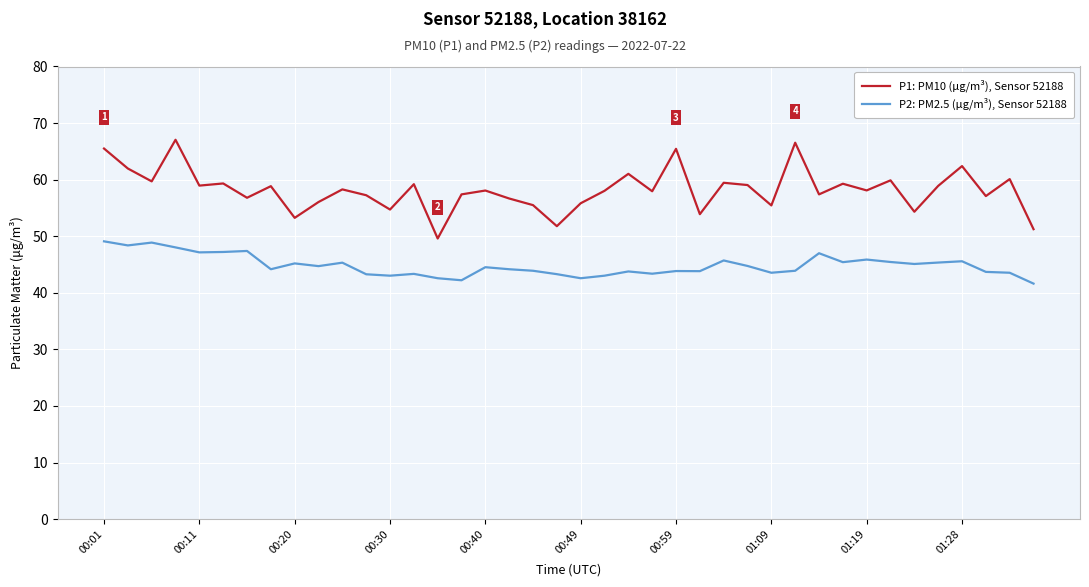

What is the lowest value of the P2: PM2.5 (µg/m³), Sensor 52188 series?

41.6